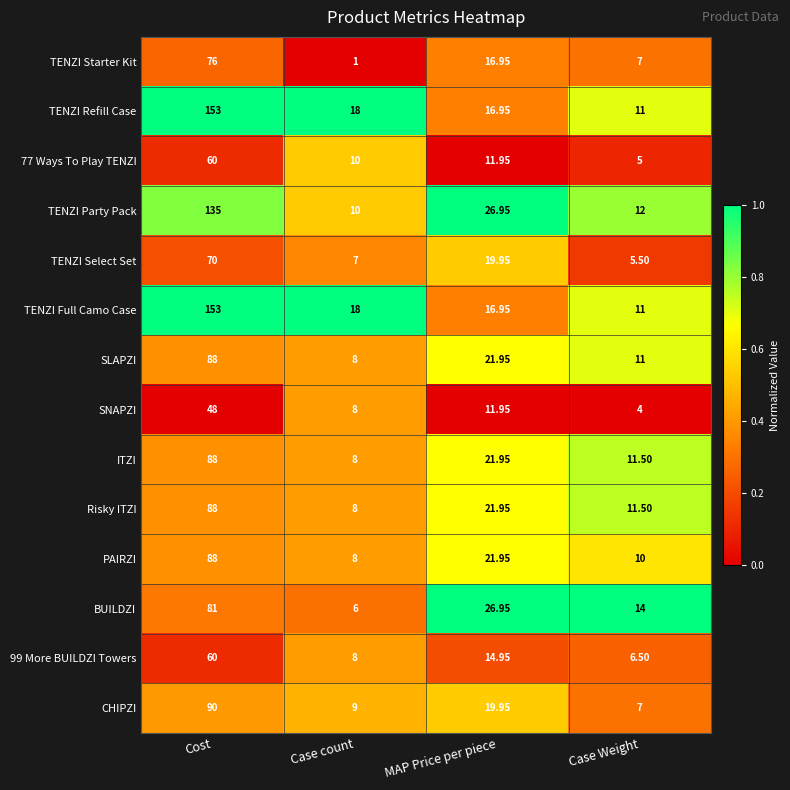

Is the value of SLAPZI at MAP Price per piece greater than the value of 99 More BUILDZI Towers at Cost?

No